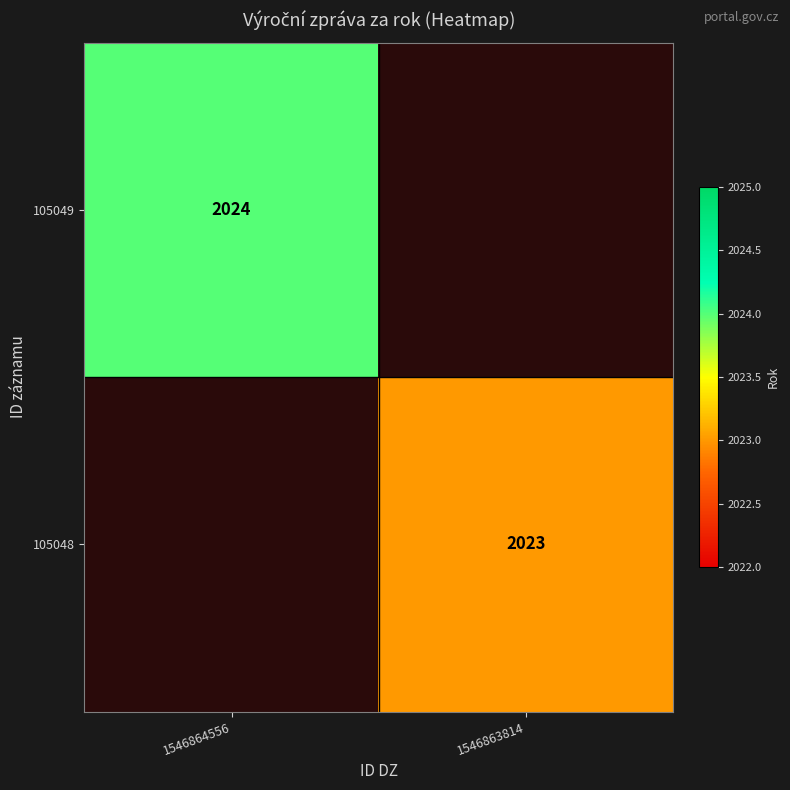

The value of 105049 at 1546864556 is 529. True or false?

False